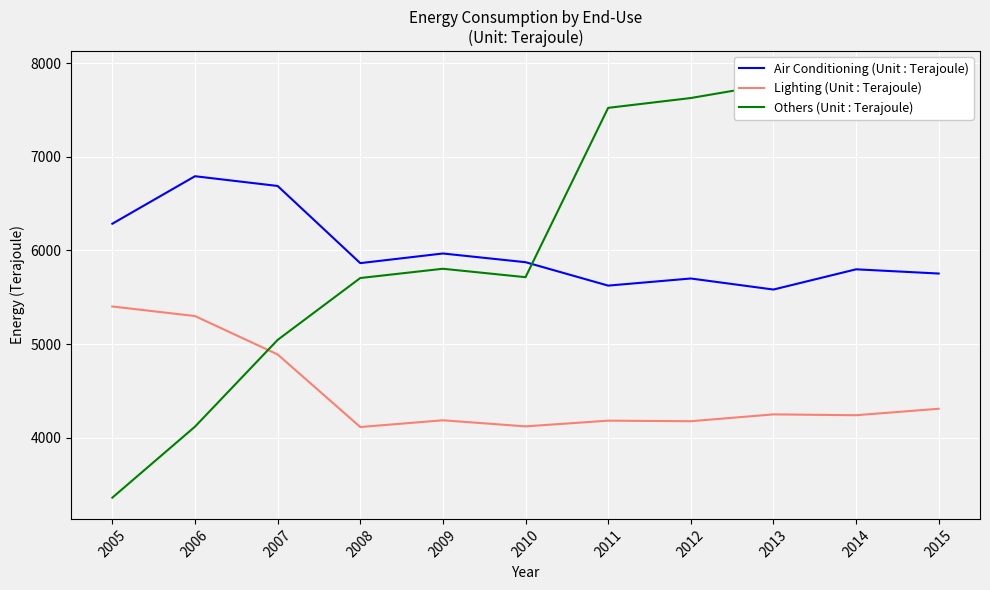

True or false: Lighting (Unit : Terajoule) has a value of 4890 at 2007.

True